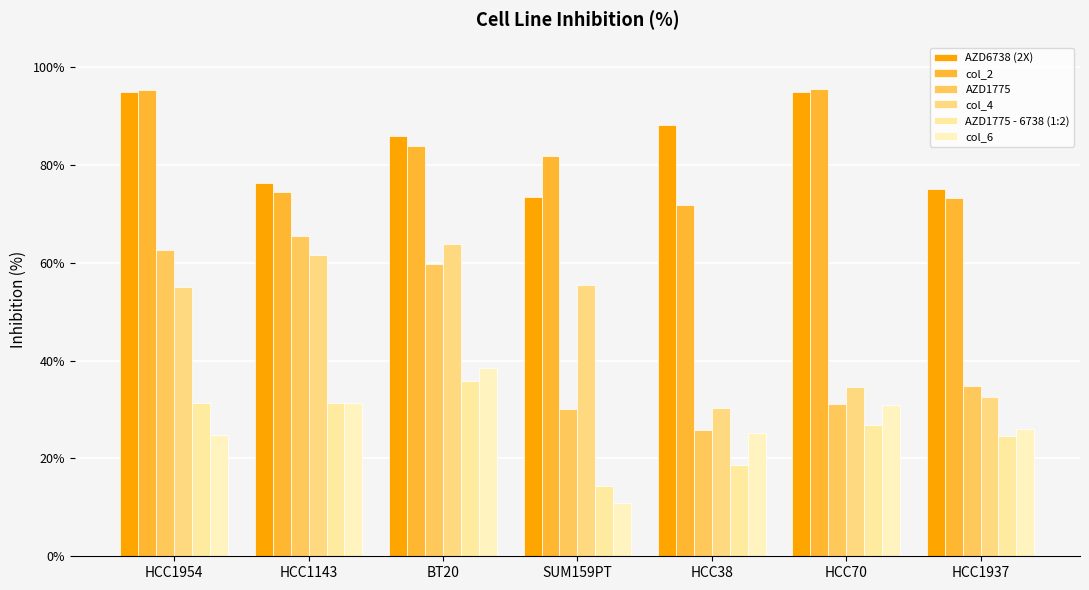

What is the difference between the second highest and second lowest values in the AZD1775 - 6738 (1:2) series?

12.8